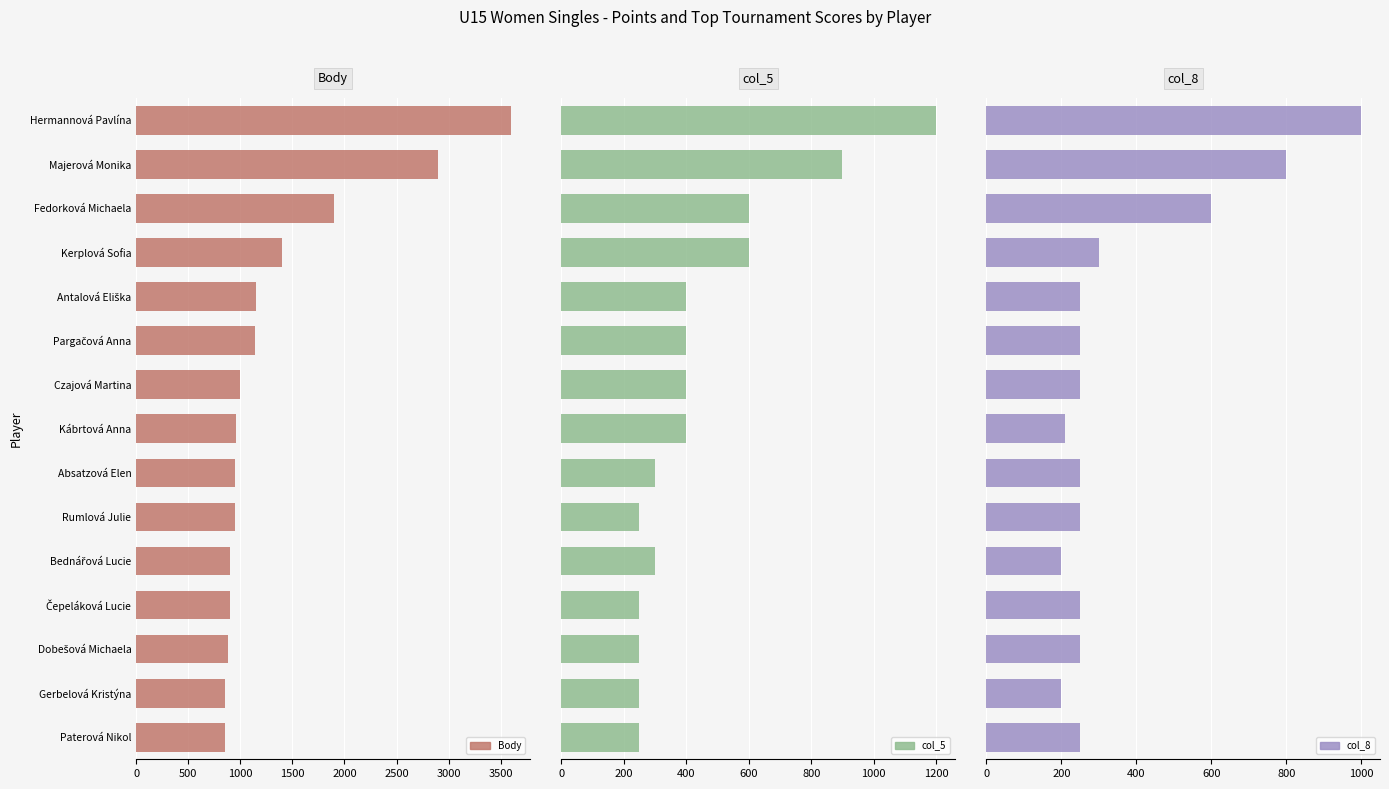

What is the total value across all series at Hermannová Pavlína?

5800